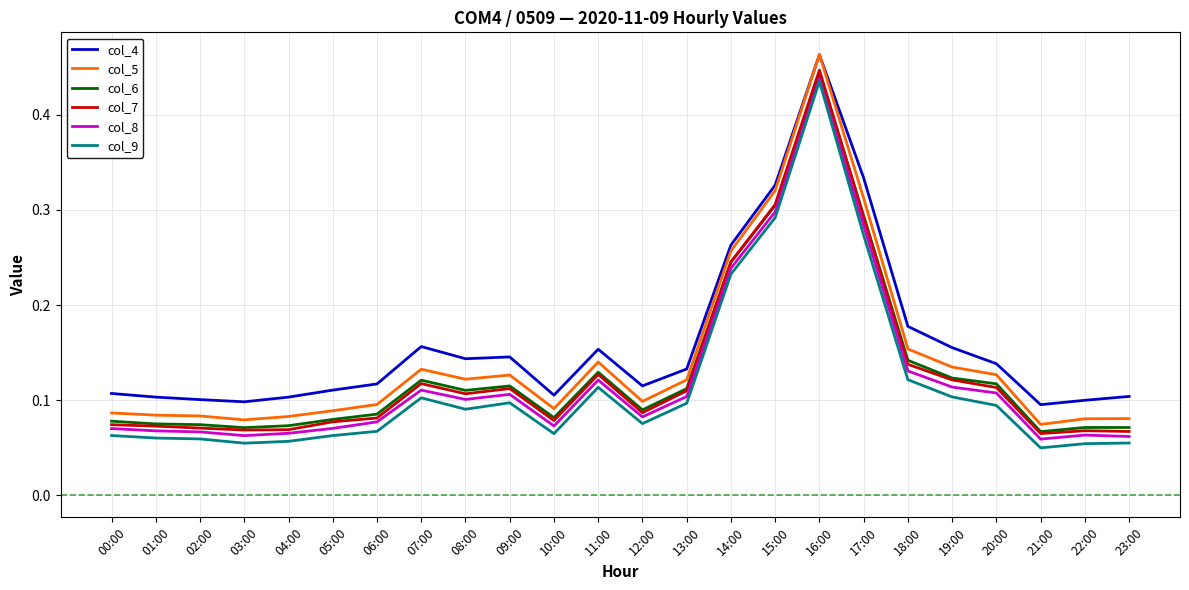

Which series has the widest spread of values?

col_5